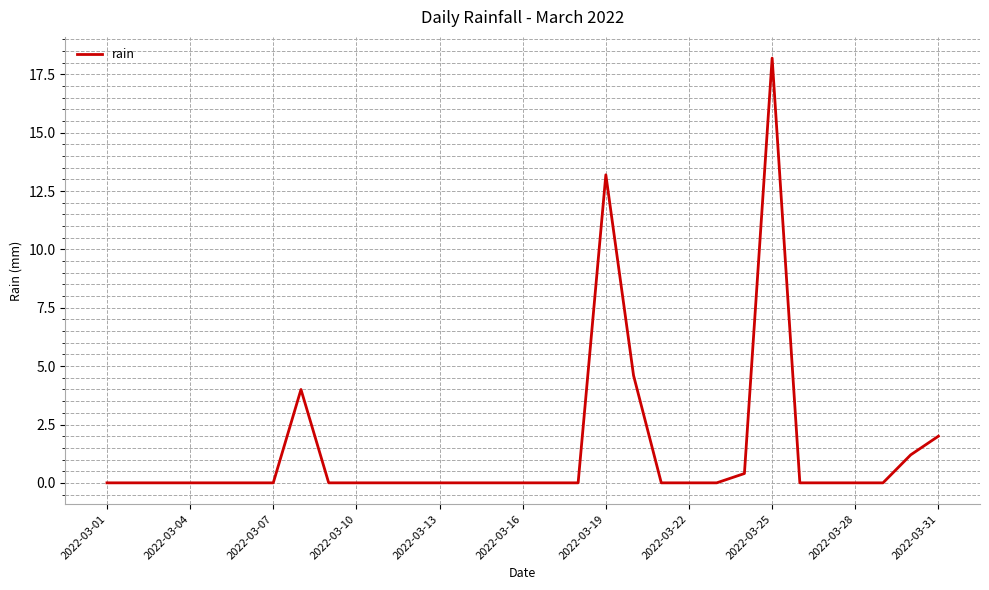

What is the difference between the maximum and minimum values?

18.2